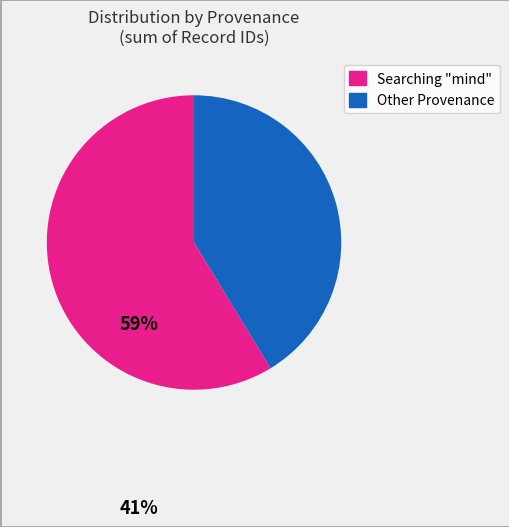

Does any single category account for the majority?

Yes